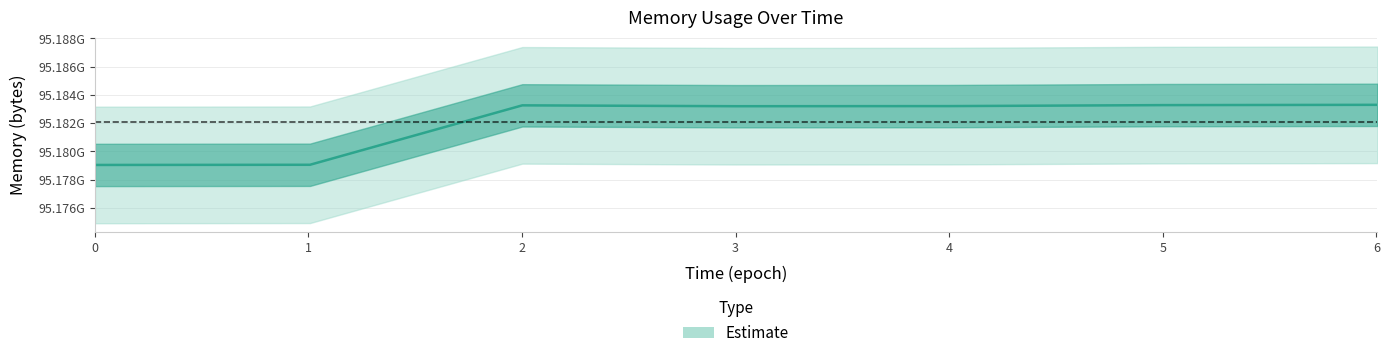

How many points are higher than both their immediate neighbors (excluding endpoints)?

1